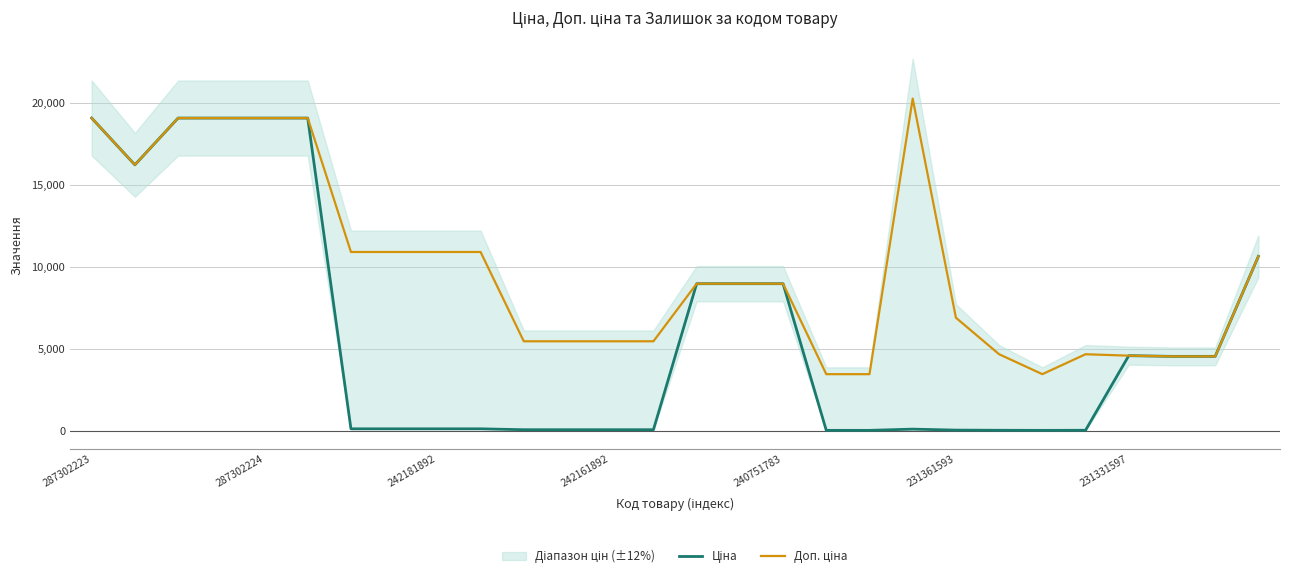

Is the value of Ціна at 18 greater than the value of Доп. ціна at 24?

No